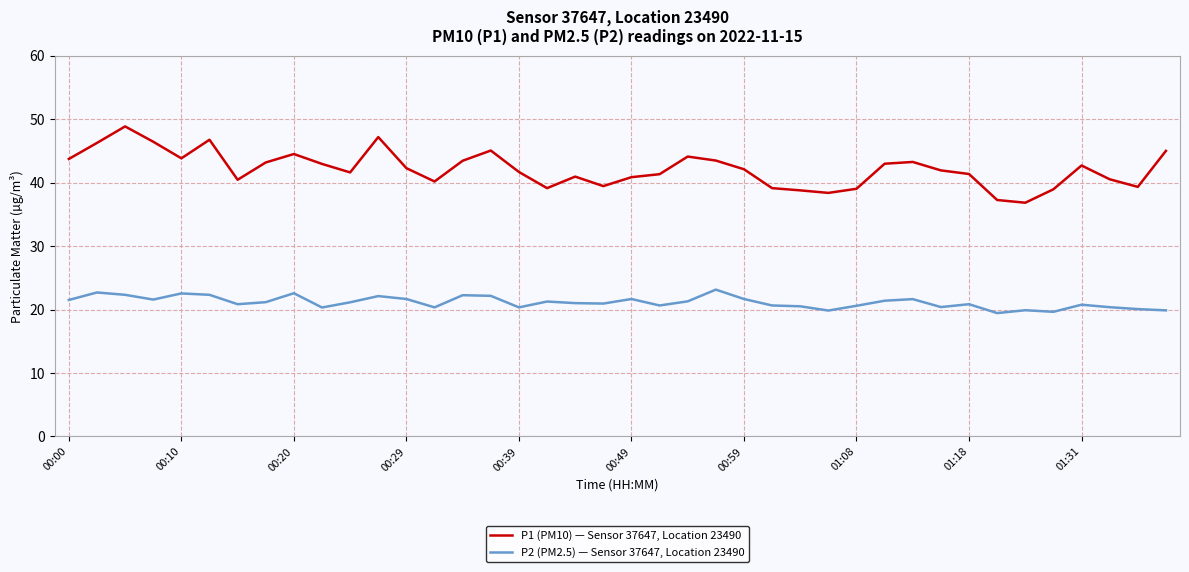

List the series in order of their peak value, lowest first.

P2 (PM2.5) — Sensor 37647, Location 23490, P1 (PM10) — Sensor 37647, Location 23490